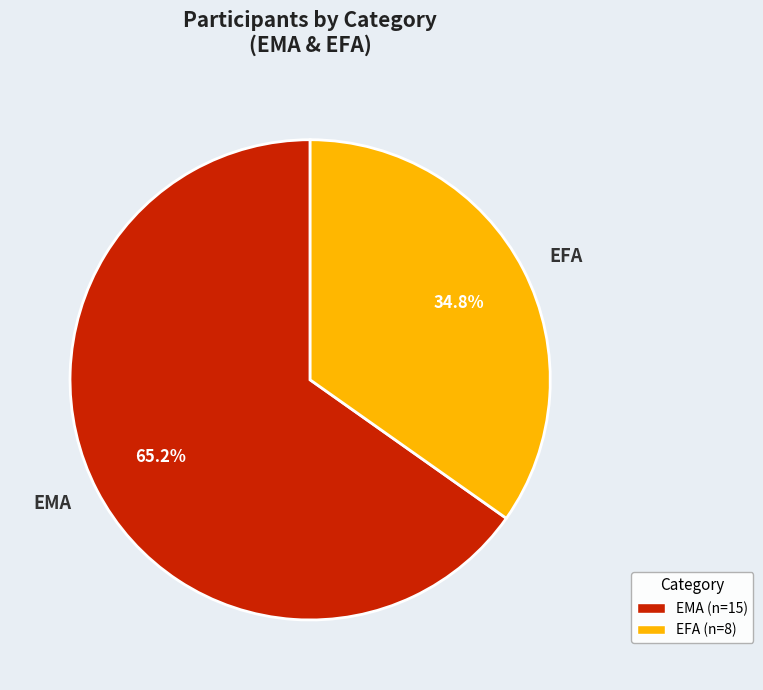

What is the largest slice in the pie chart?

EMA